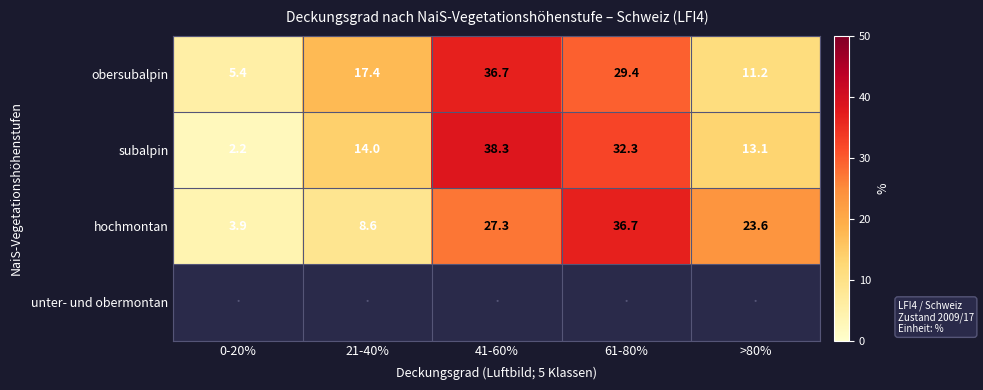

What is the smallest value displayed?

2.2